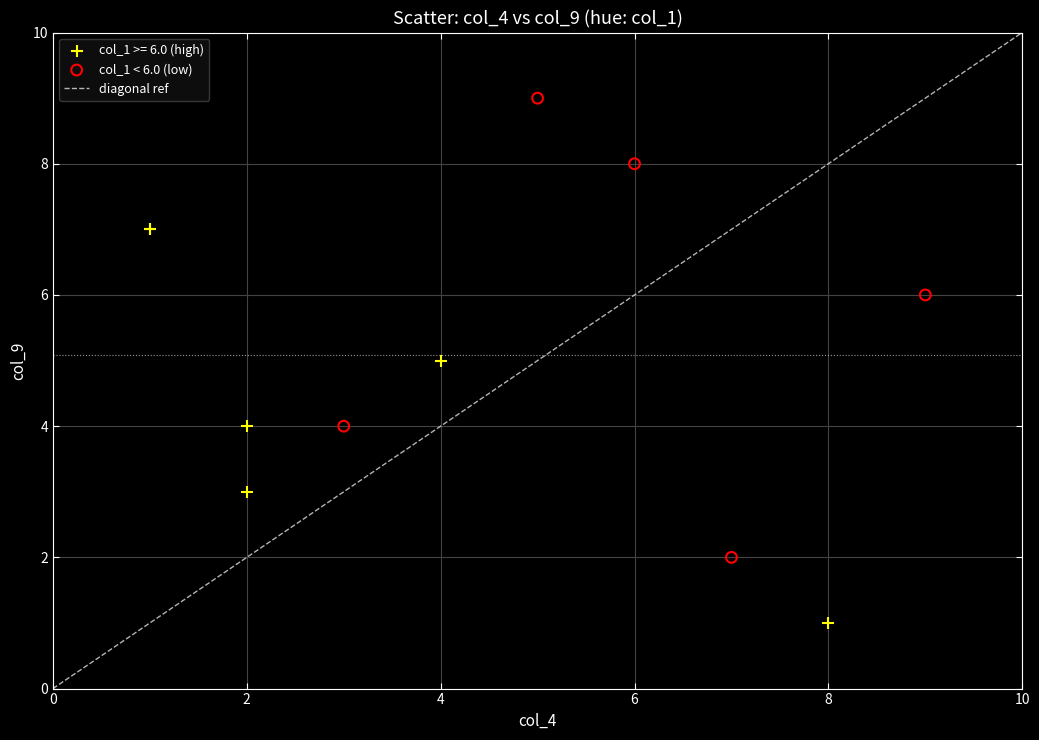

Which series has the largest Y range (max minus min)?

col_1 < 6.0 (low)